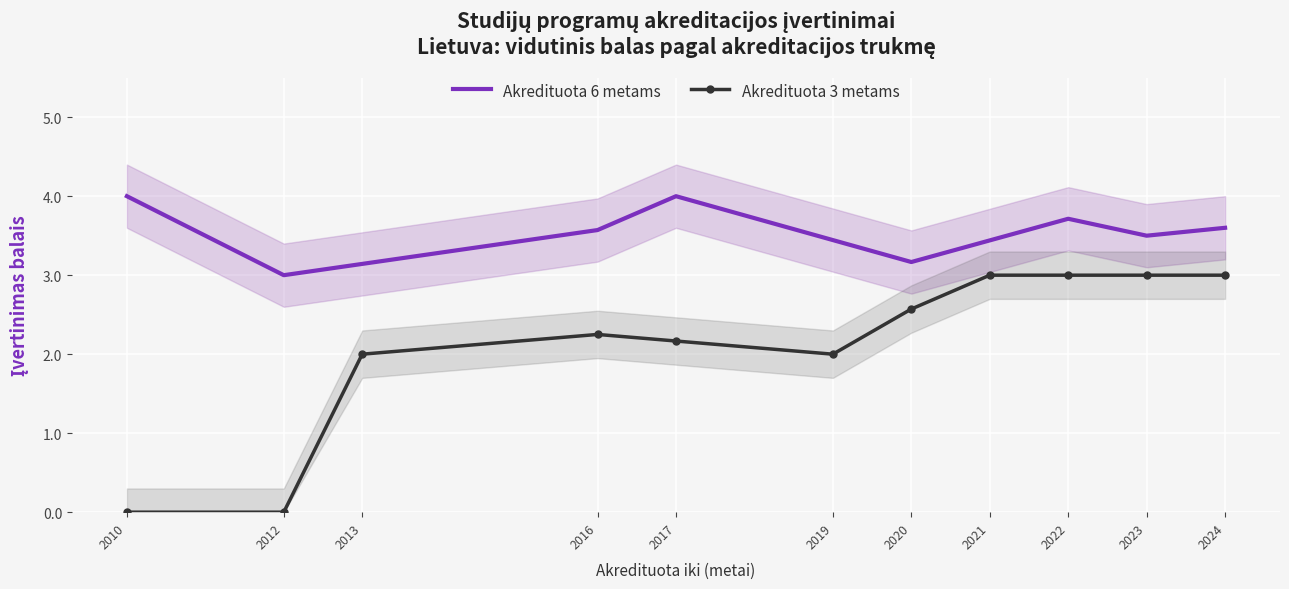

Which has a higher value, 2021 or 2010?

2010